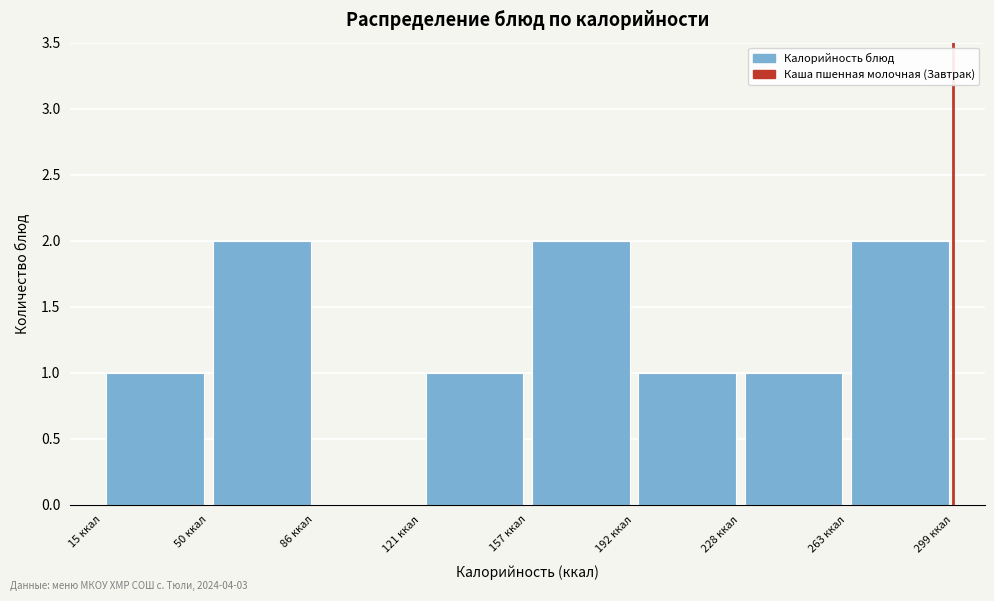

Reading left to right, transcribe this chart: for each bar, give the range it covers on the x-axis and its height. Neither the bar edges nor the heights are printed on the chart, so give them approximately, as read against the axes.

15.0 to 50.5: 1
50.5 to 86.0: 2
86.0 to 121.5: 0
121.5 to 157.0: 1
157.0 to 192.5: 2
192.5 to 228.0: 1
228.0 to 263.5: 1
263.5 to 299.0: 2